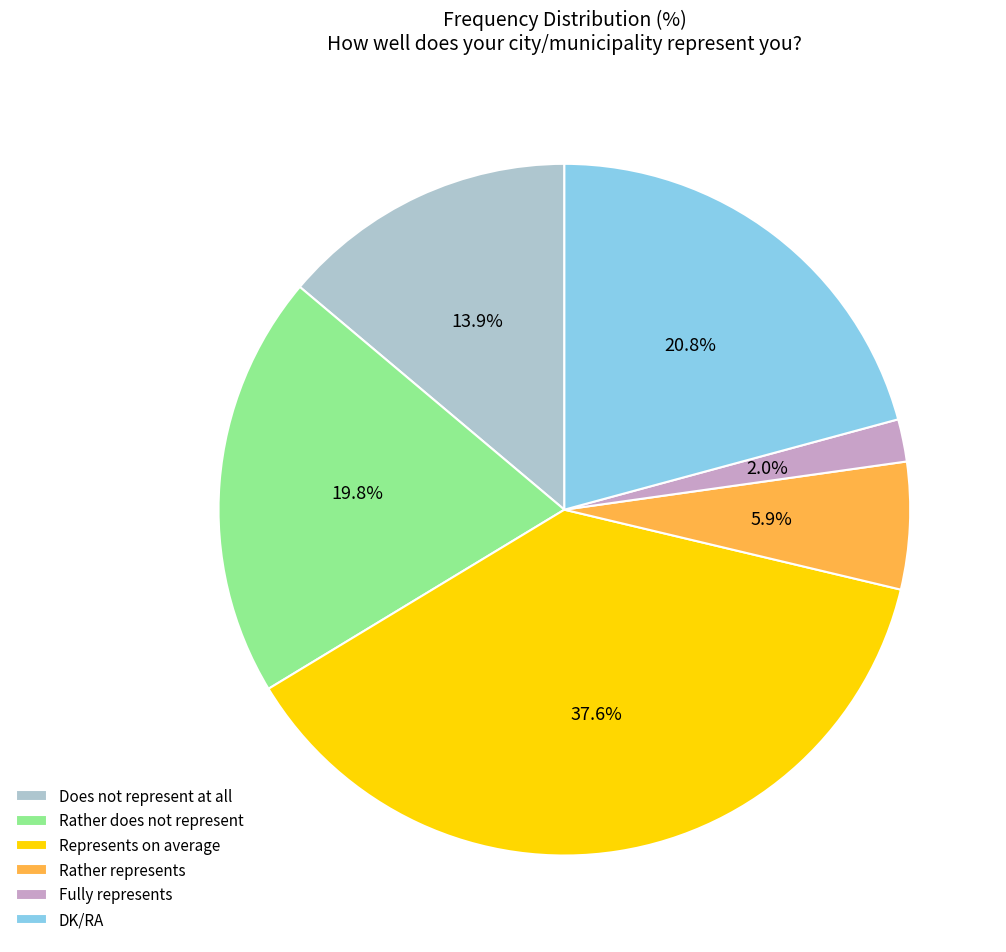

Which has a higher value, DK/RA or Represents on average?

Represents on average